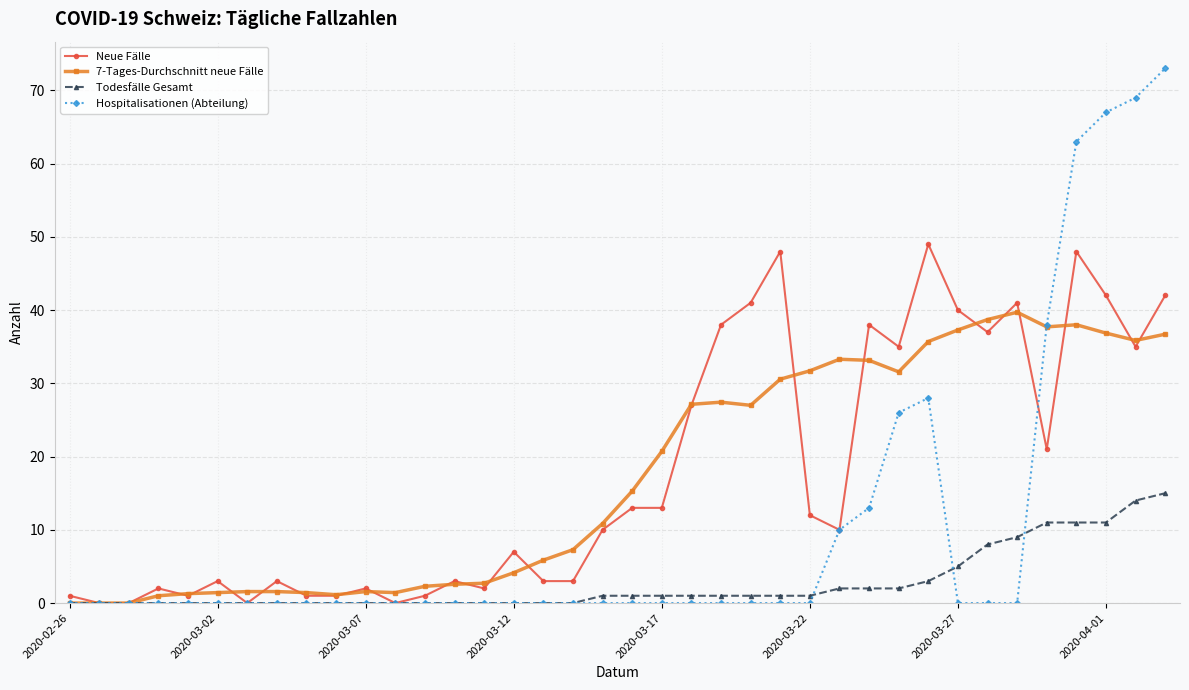

Rank the series by their maximum value, from highest to lowest.

Hospitalisationen (Abteilung), Neue Fälle, 7-Tages-Durchschnitt neue Fälle, Todesfälle Gesamt